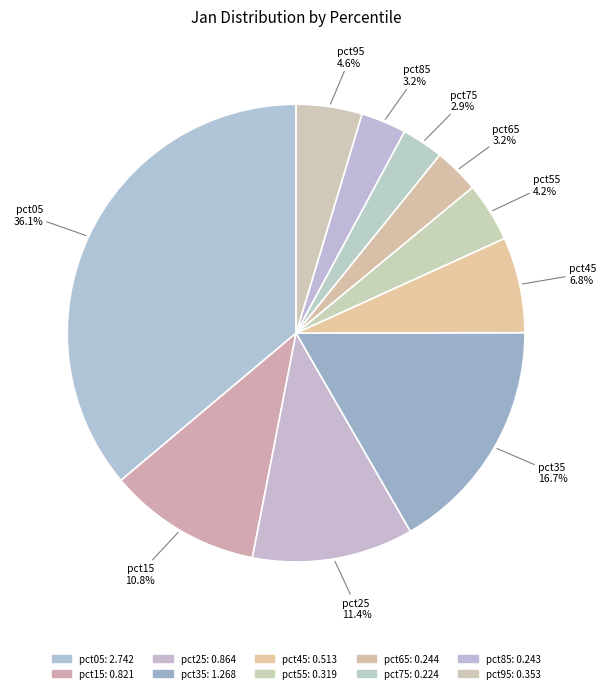

How many slices are in this pie chart?

10